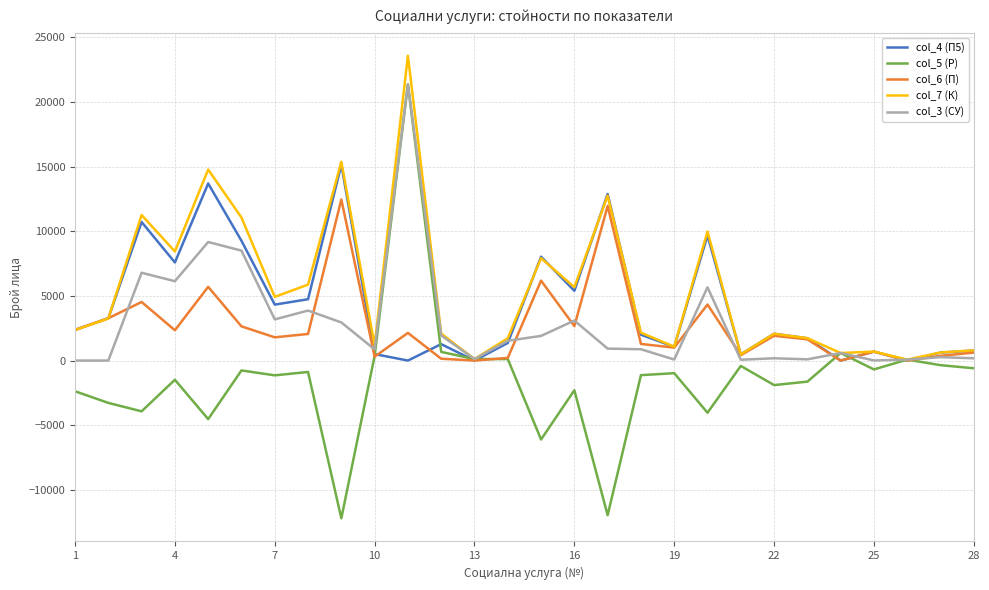

What are all the series names shown in the legend?

col_4 (П5), col_5 (Р), col_6 (П), col_7 (К), col_3 (СУ)